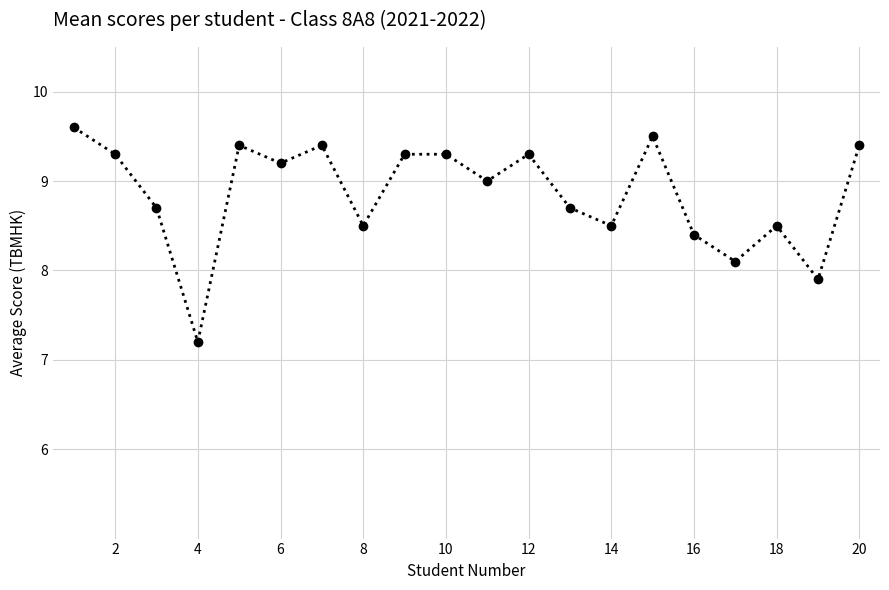

What is the smallest value displayed?

7.2